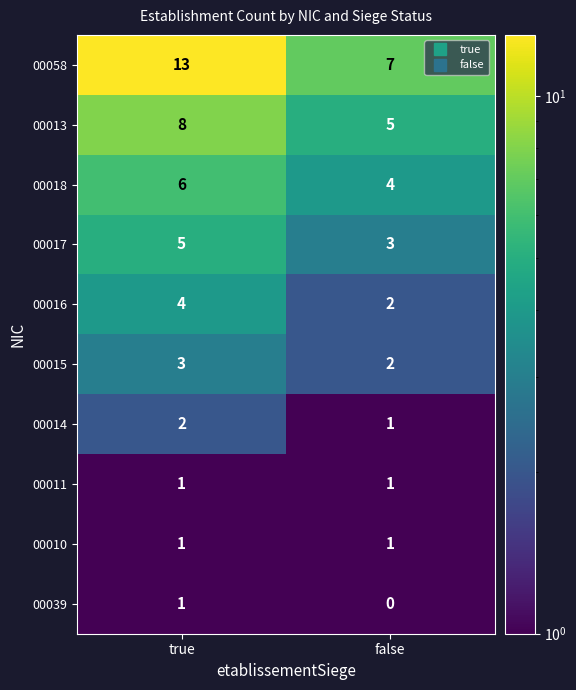

List the labels in order of 00015 value, largest first.

true, false